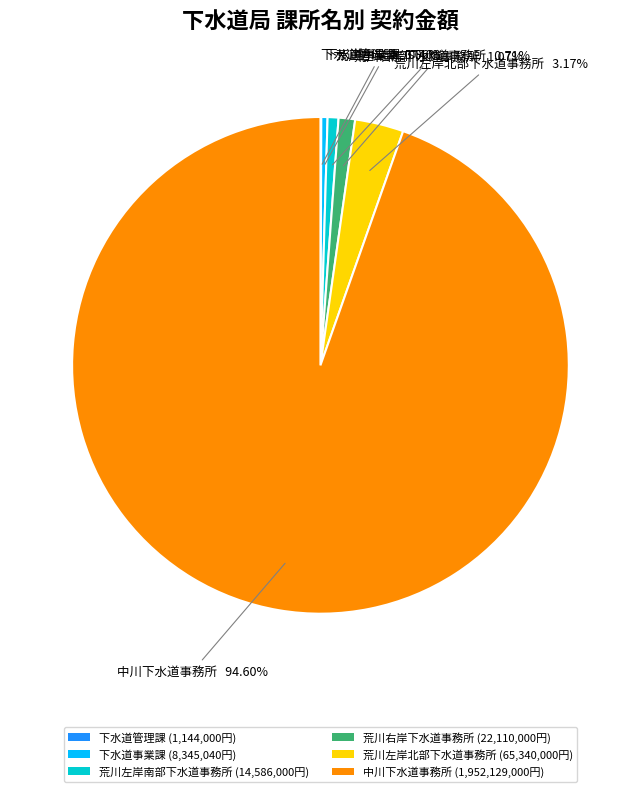

Is there any slice that represents more than half of the pie?

Yes